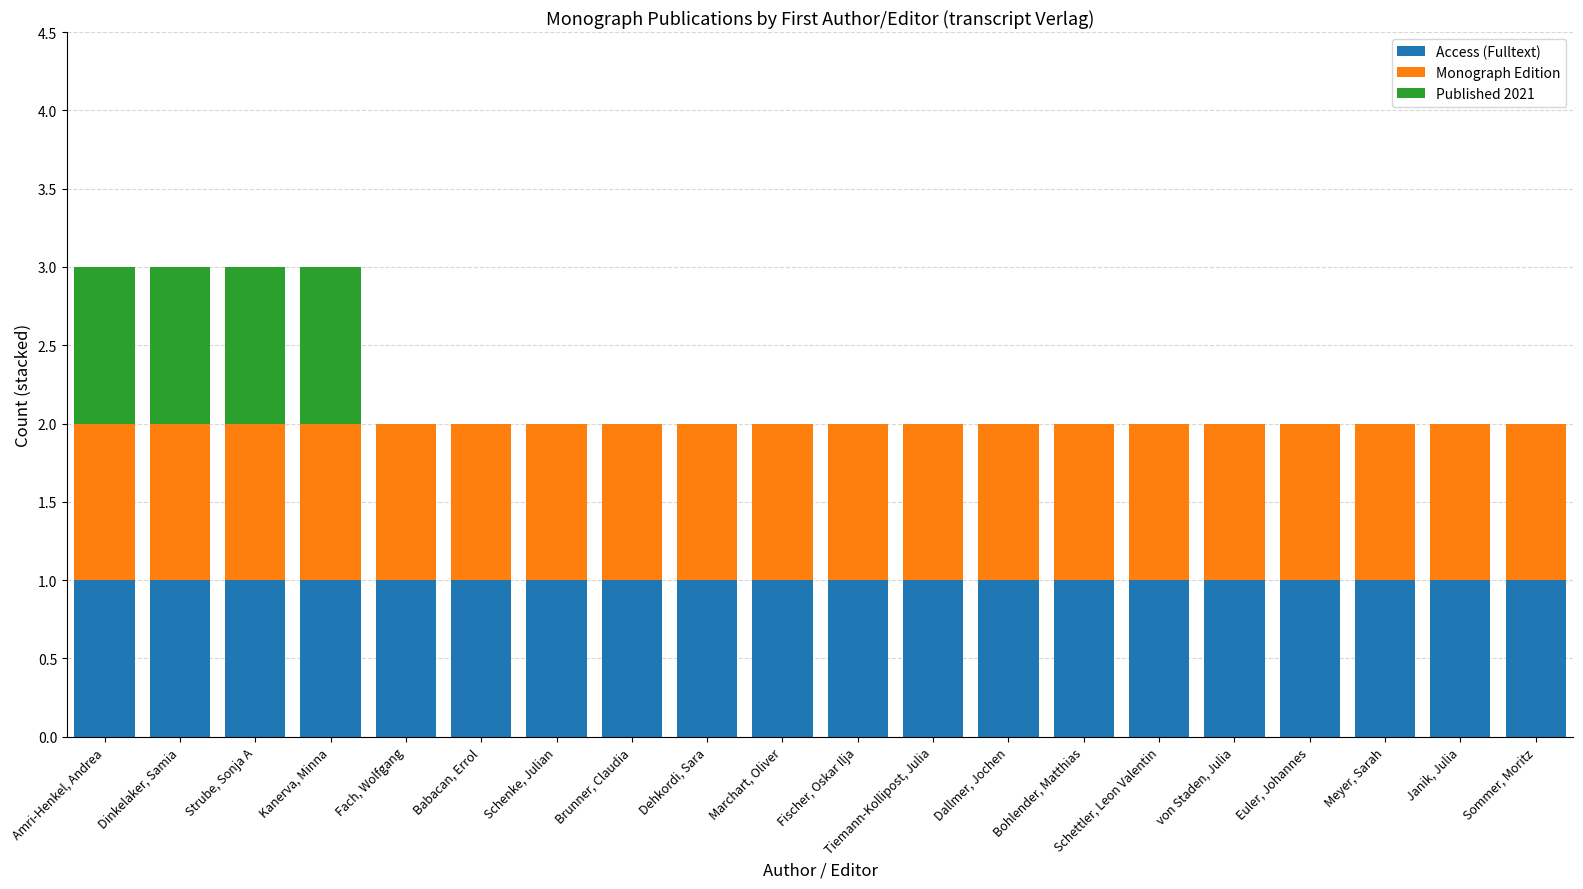

What is the sum of all Access (Fulltext) values?

20